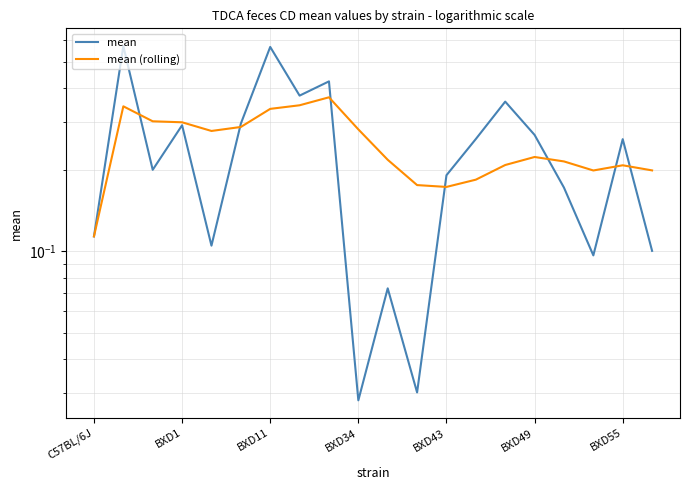

Between 7 and 12, which is larger?

7